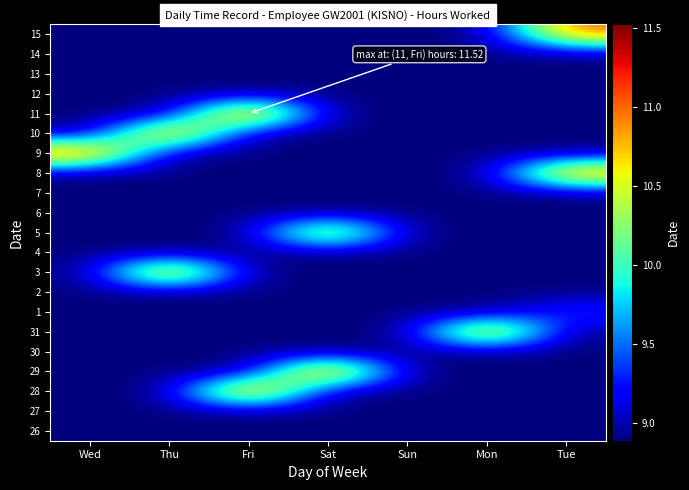

At how many categories does at least one series exceed 8?

7